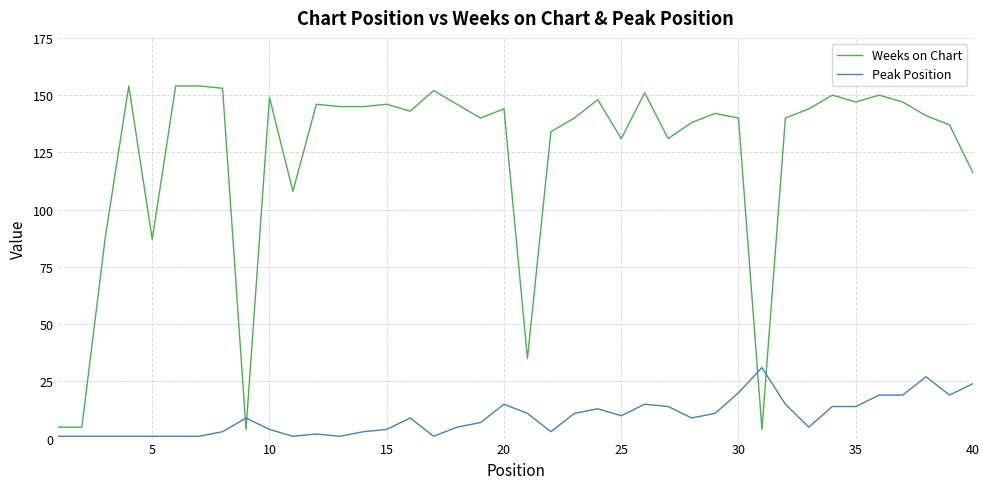

What is the maximum value for Peak Position?

31